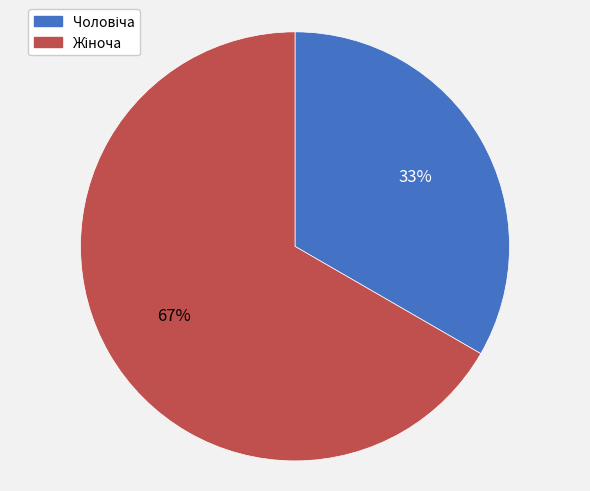

Is there any slice that represents more than half of the pie?

Yes